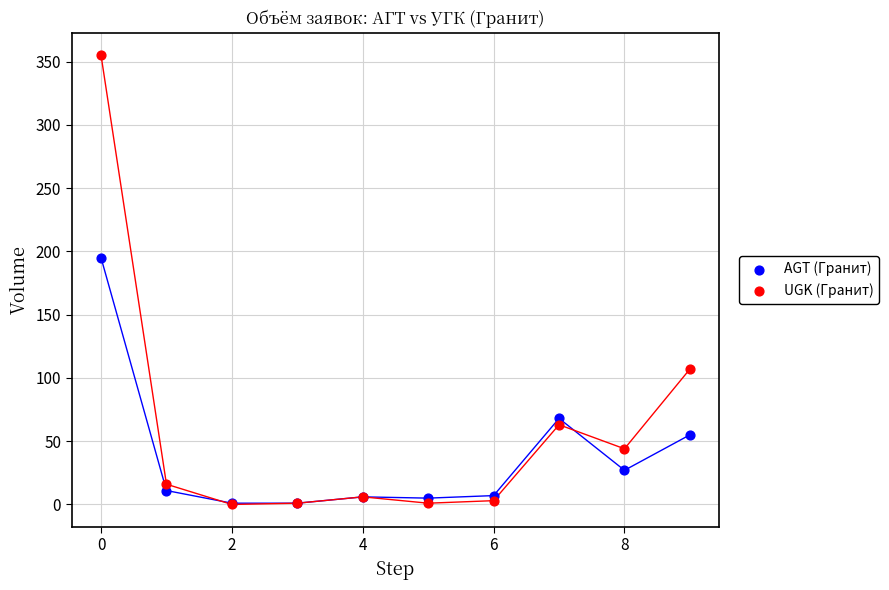

In the AGT (Гранит) series, what Y value is closest to 98?

68